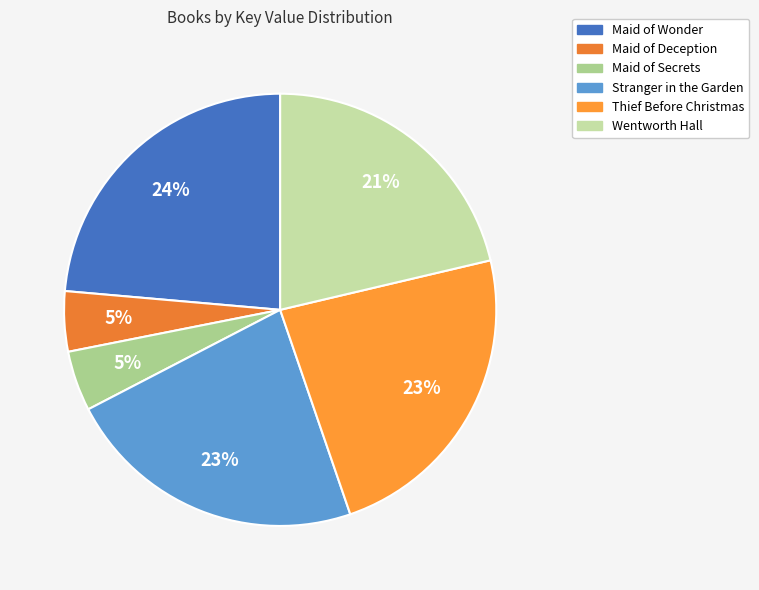

Between Thief Before Christmas and Maid of Deception, which is larger?

Thief Before Christmas